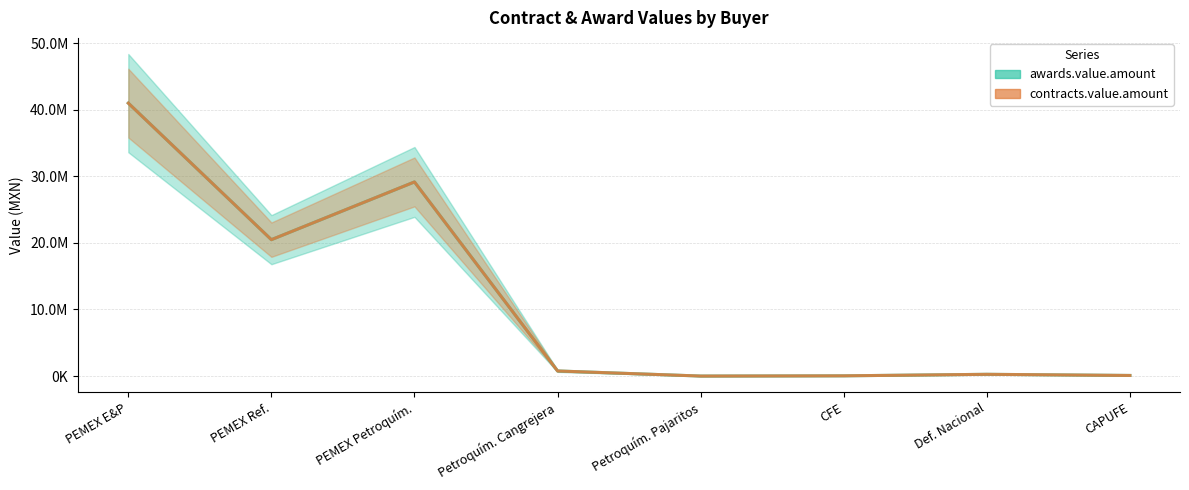

Reading left to right, extract all data points from this chart.

awards.value.amount: 40990299.0	20481378.0	29152832.8	764235.0	324.8	34200.0	262080.0	89700.0
contracts.value.amount: 40990299.0	20481378.0	29152832.8	764235.0	324.8	34200.0	262080.0	89700.0